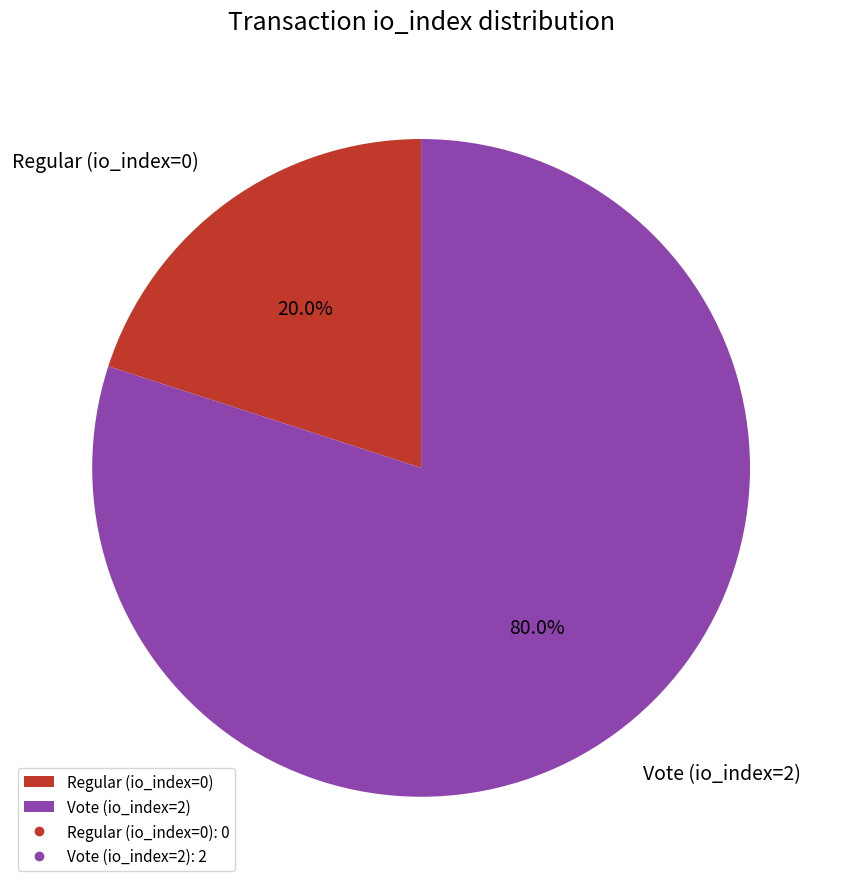

What is the smallest slice in the pie chart?

Regular (io_index=0)